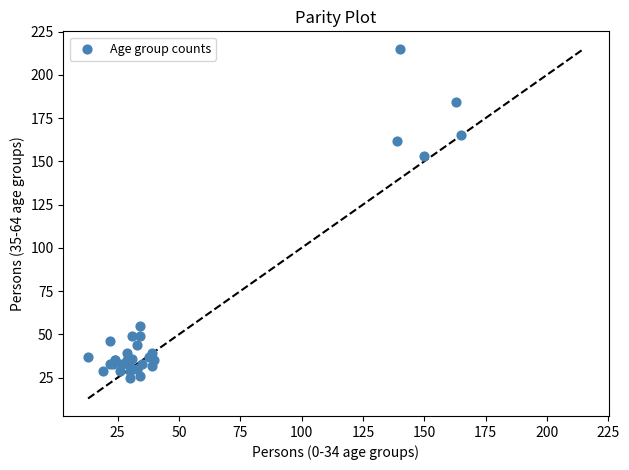

What Y value in the scatter plot is closest to 120?

153